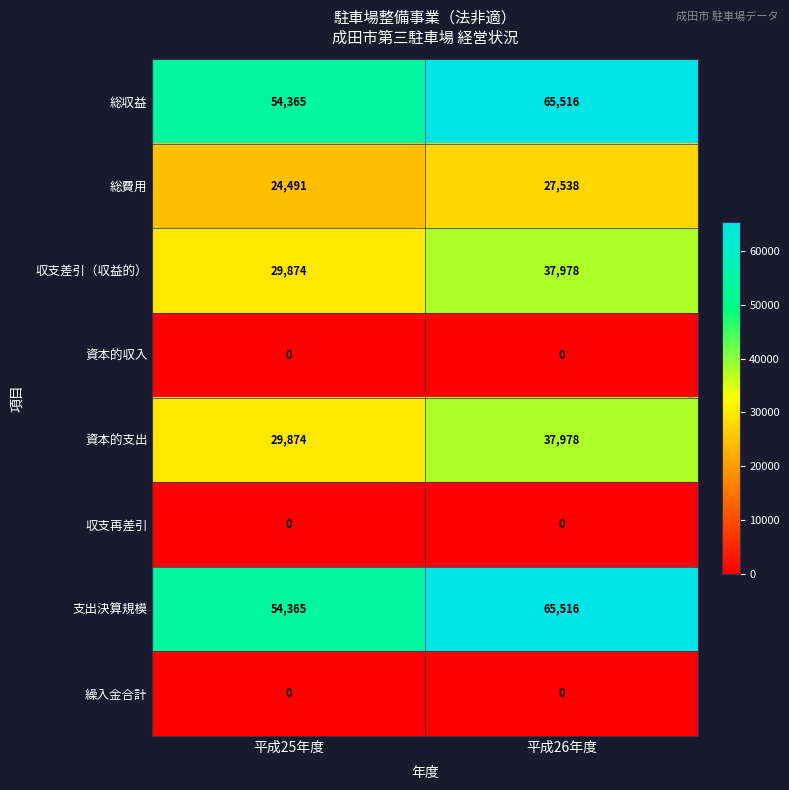

List the labels in order of 資本的支出 value, smallest first.

平成25年度, 平成26年度